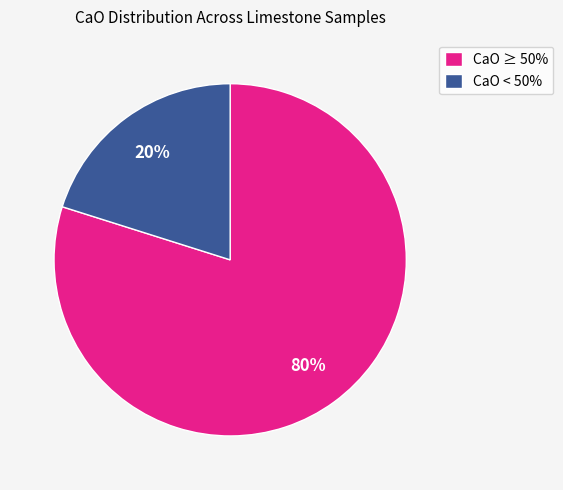

What percentage is the CaO ≥ 50% slice, to the nearest percent?

80%